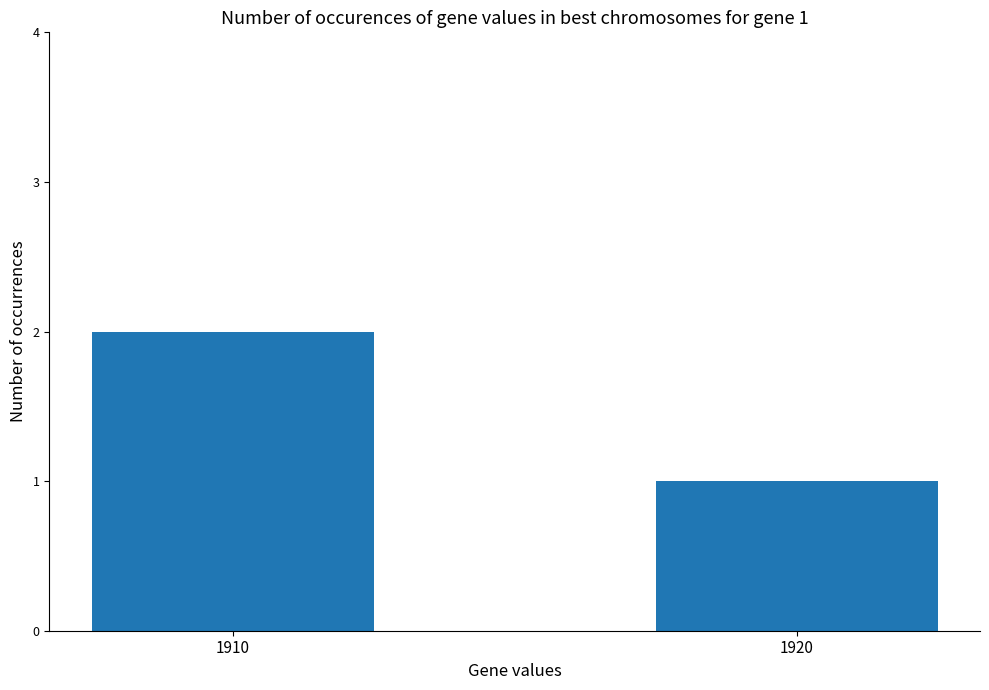

What is the sum of the values at 1920 and 1910?

3